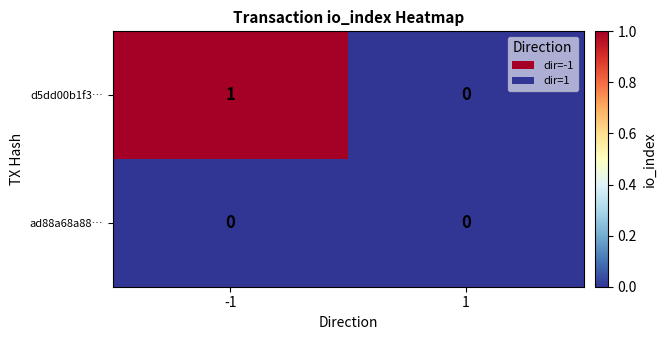

Rank the series by their average value, from highest to lowest.

d5dd00b1f3…, ad88a68a88…